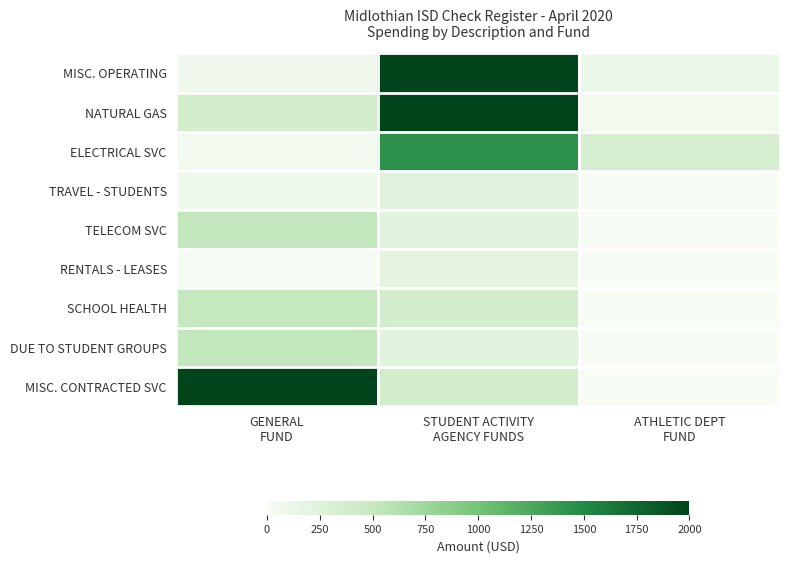

What is the difference between the highest and lowest values at STUDENT ACTIVITY
AGENCY FUNDS?

3690.0